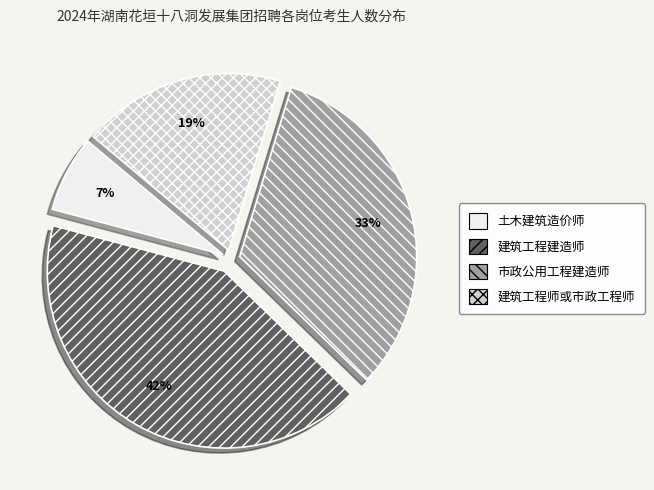

What is the largest slice in the pie chart?

建筑工程建造师